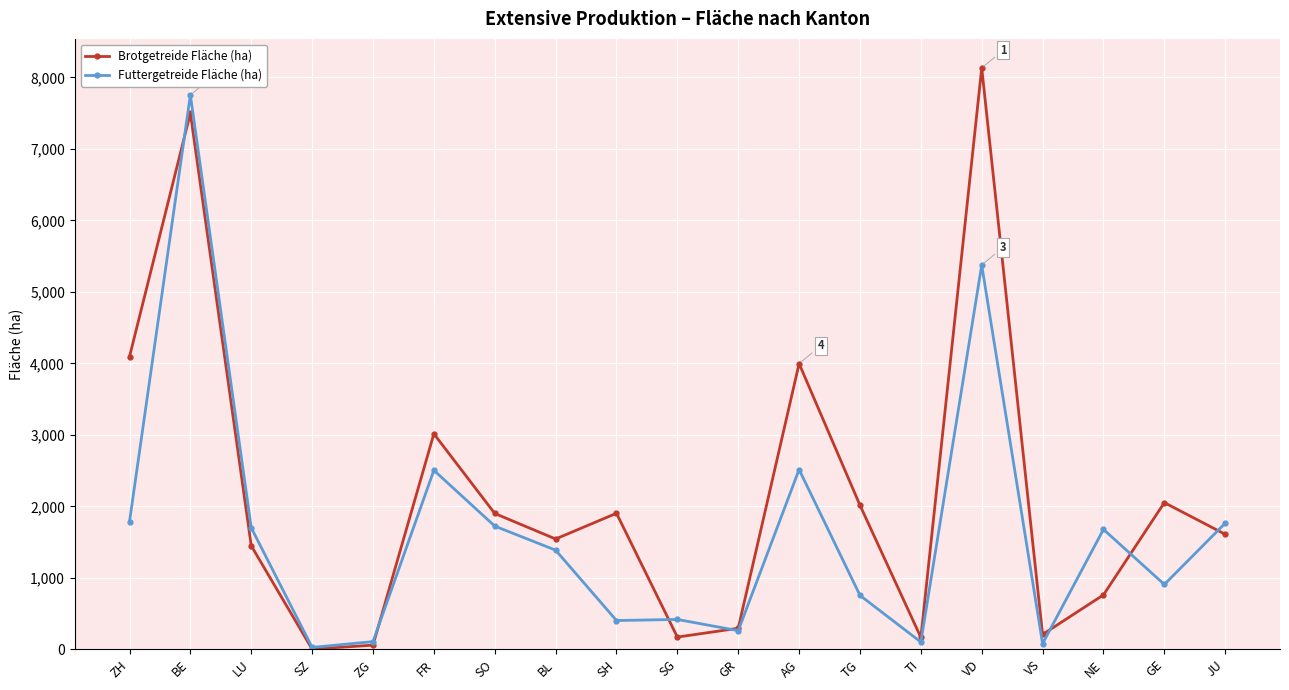

Is it true that Brotgetreide Fläche (ha) equals 1609.0 at JU?

True